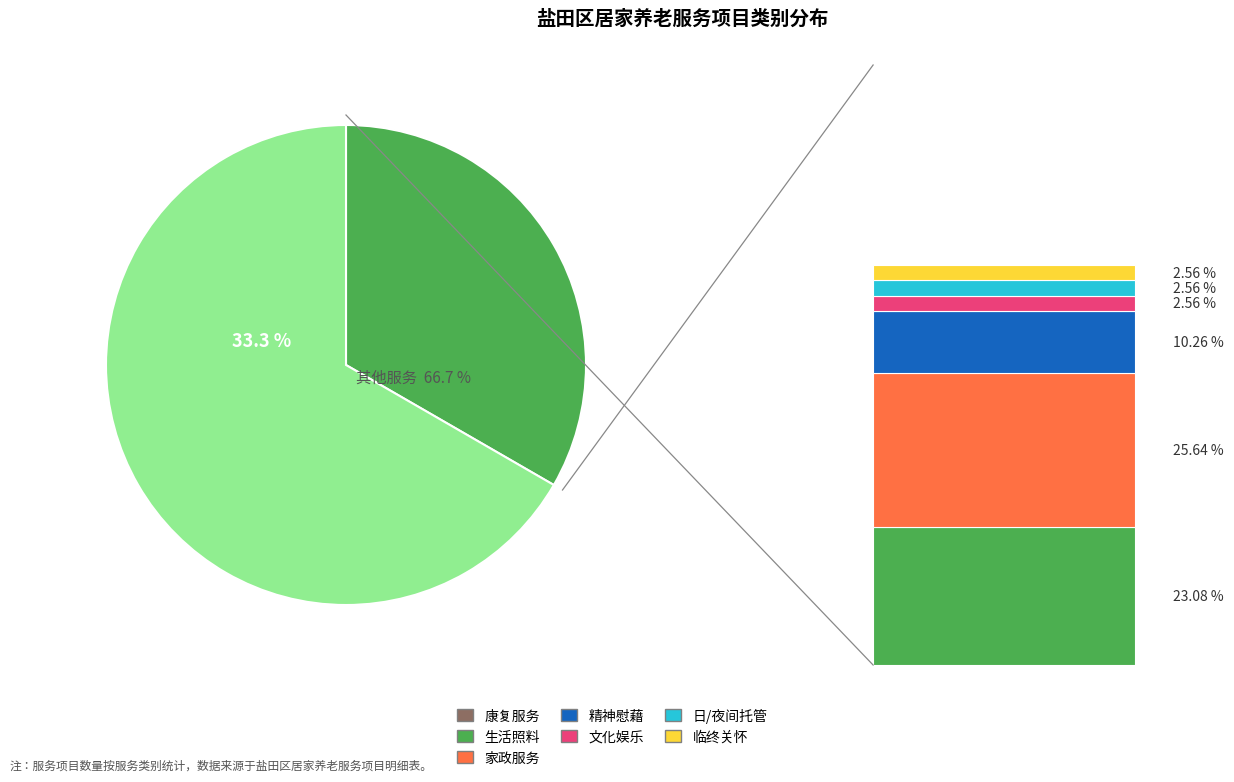

Rank the categories by value from lowest to highest.

文化娱乐, 日/夜间托管, 临终关怀, 精神慰藉, 生活照料, 家政服务, 康复服务